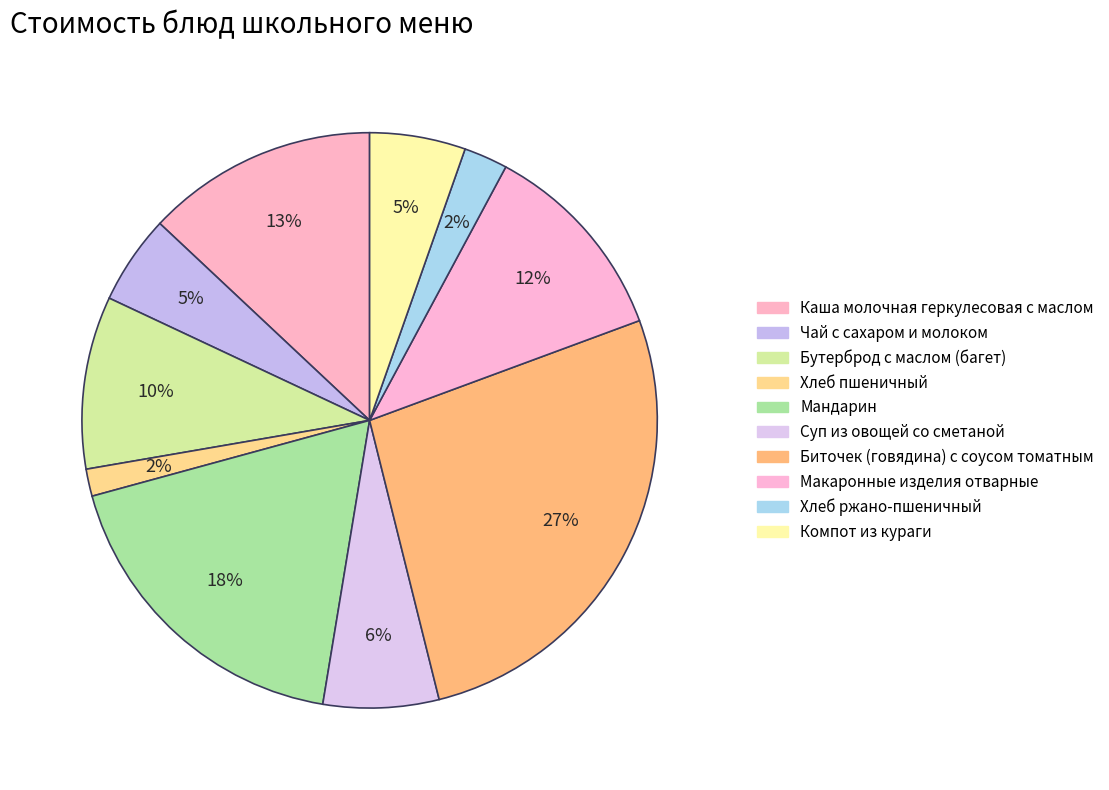

What portion of the pie excludes Суп из овощей со сметаной?

93.5%